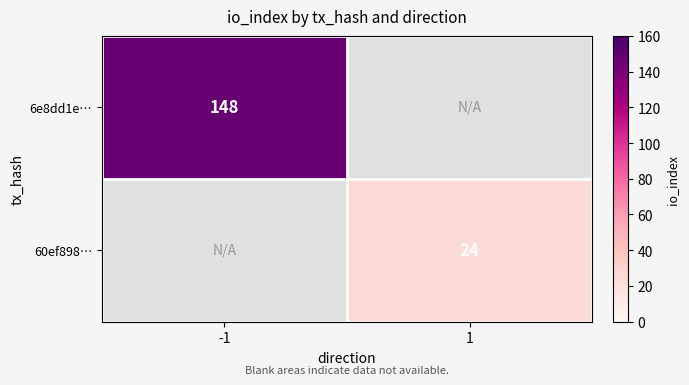

Is it true that 60ef898… equals 8 at 1?

False